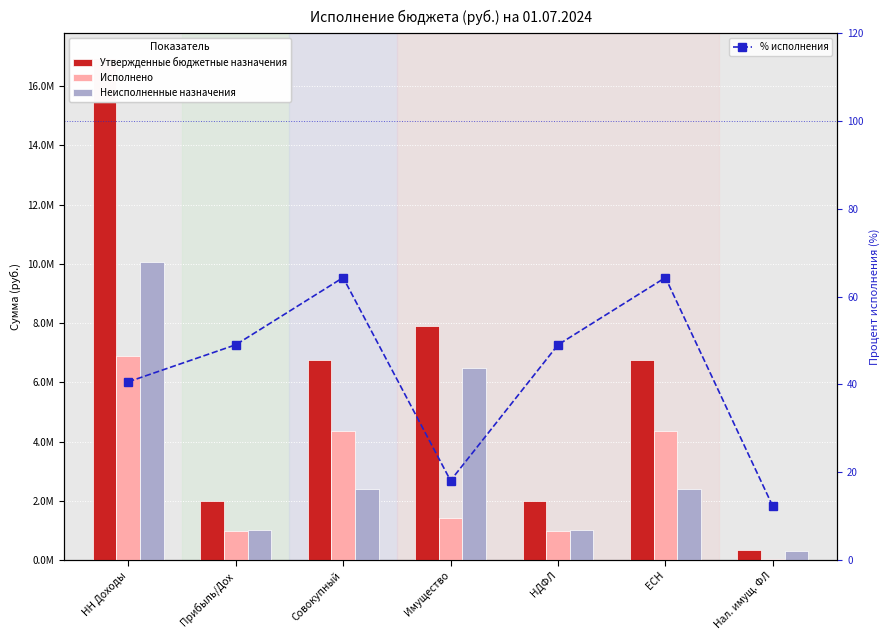

At which label does Неисполненные назначения reach its minimum?

Нал. имущ. ФЛ